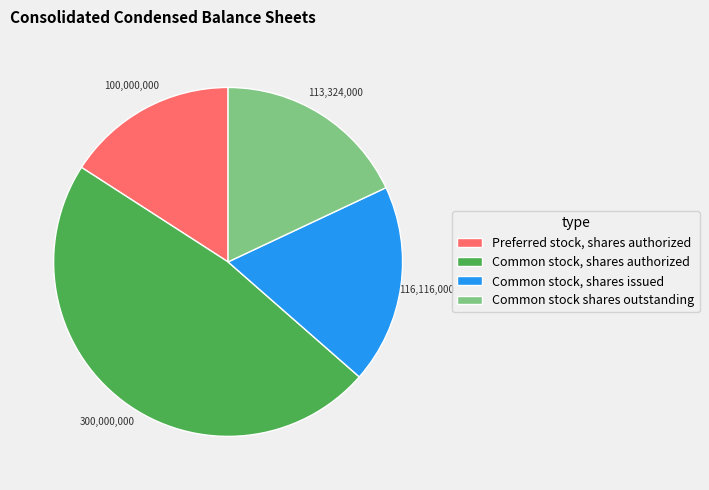

How many slices are in this pie chart?

4